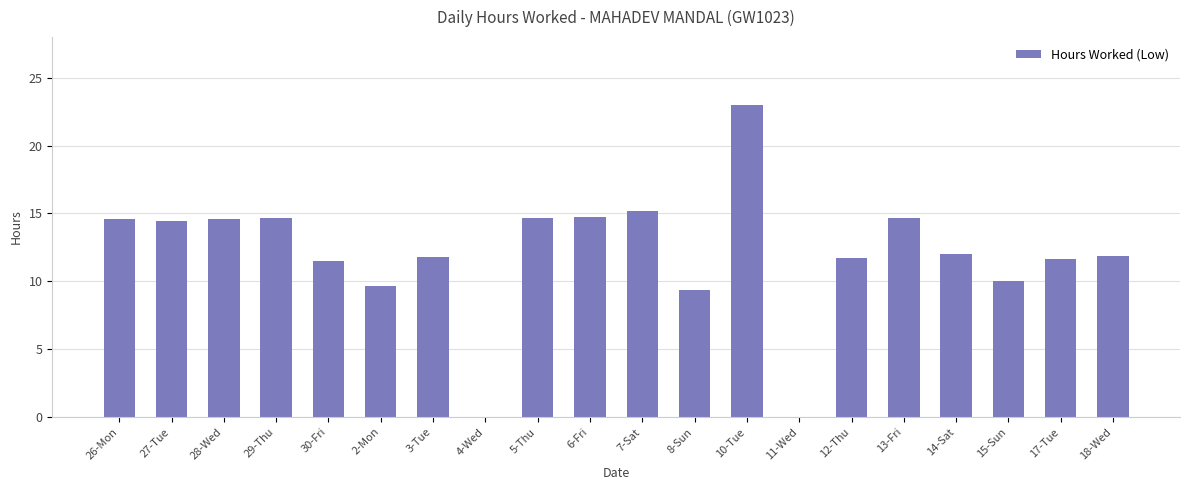

At which category does the chart reach its peak across all series?

10-Tue